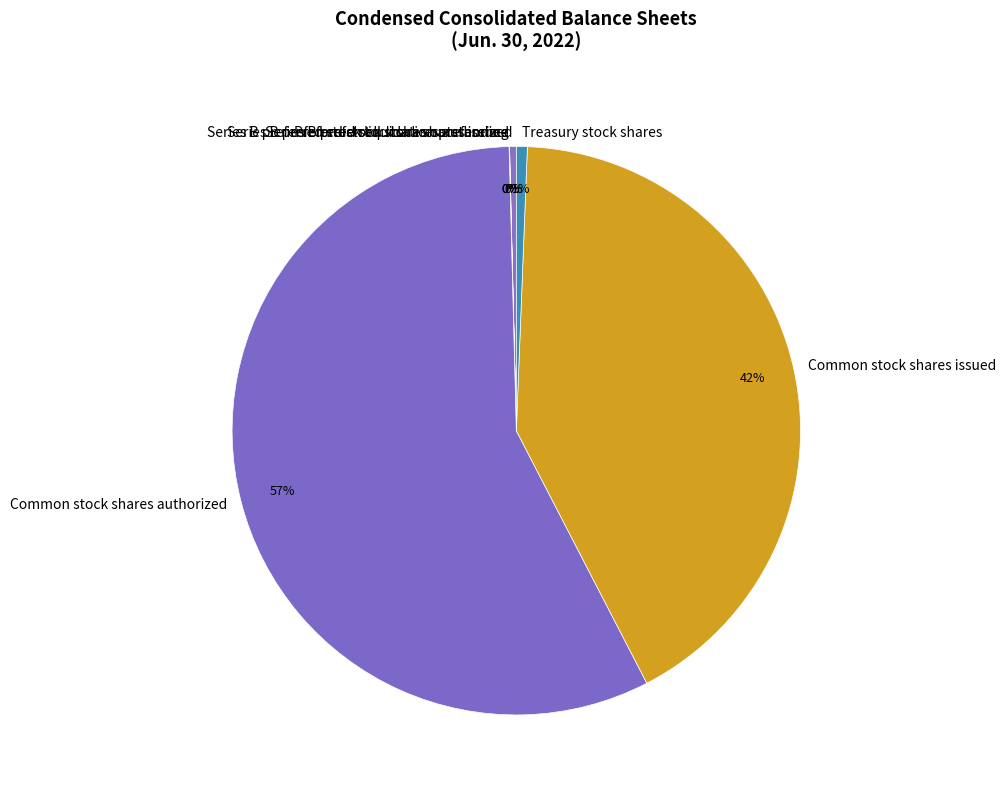

True or false: Common stock shares authorized accounts for 65% of the total.

False